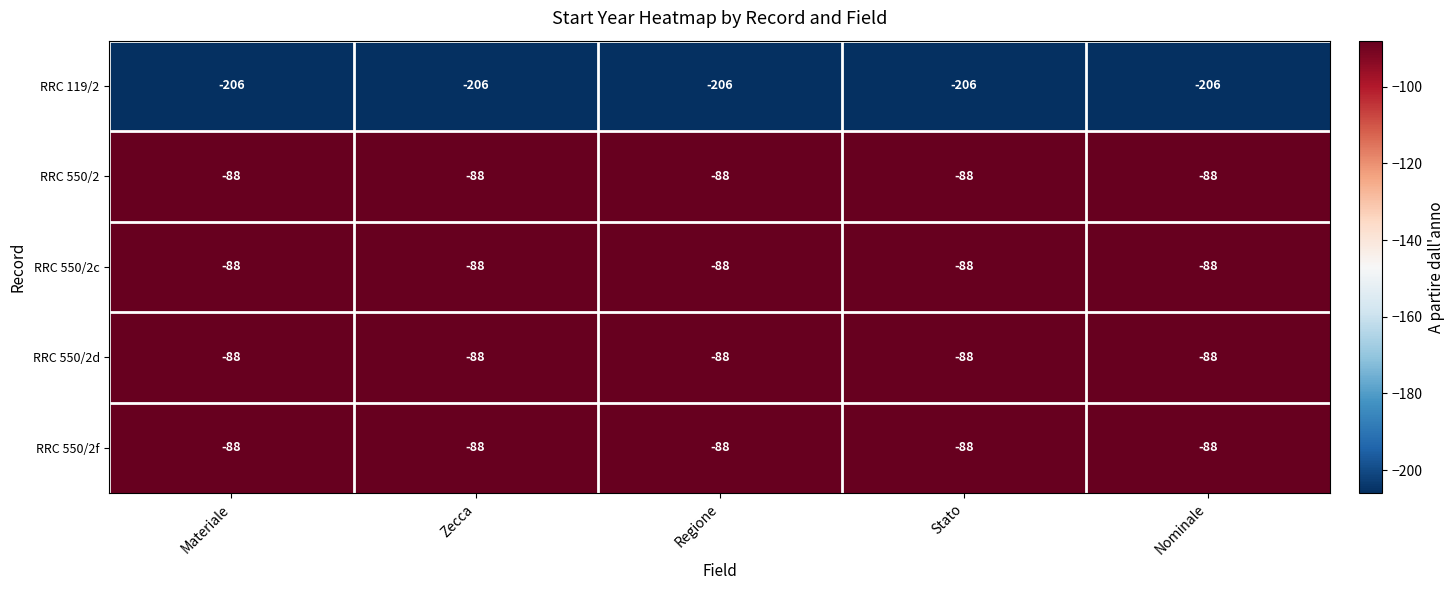

What is the total value across all series at Stato?

-558